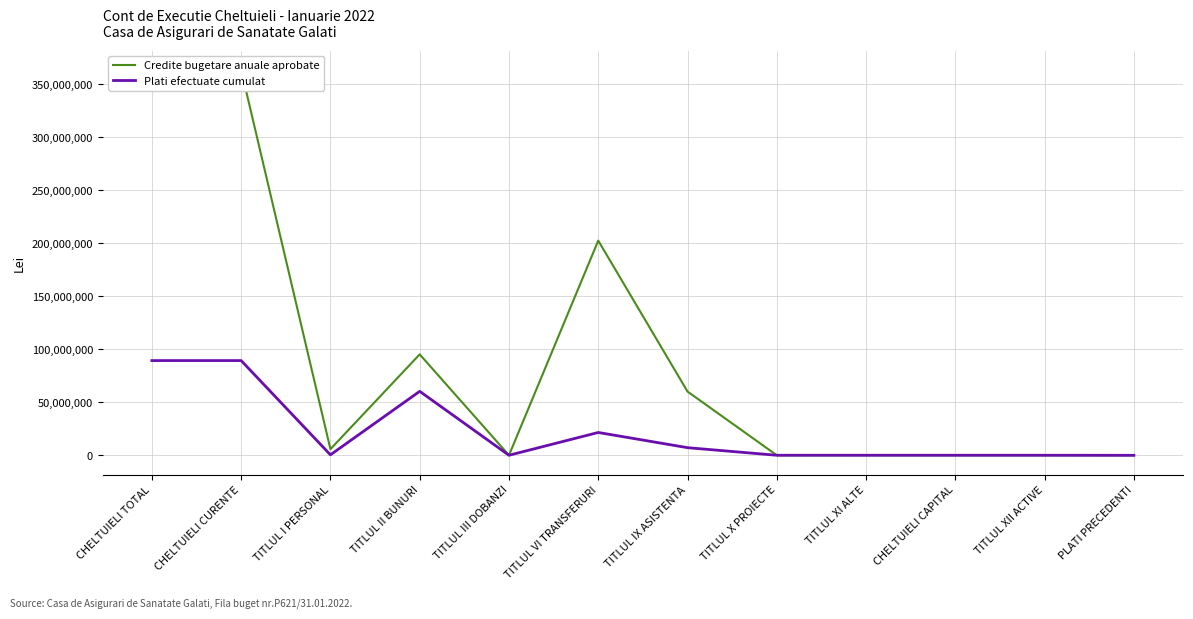

The Credite bugetare anuale aprobate series shows 47874.1 at TITLUL XI ALTE. True or false?

False